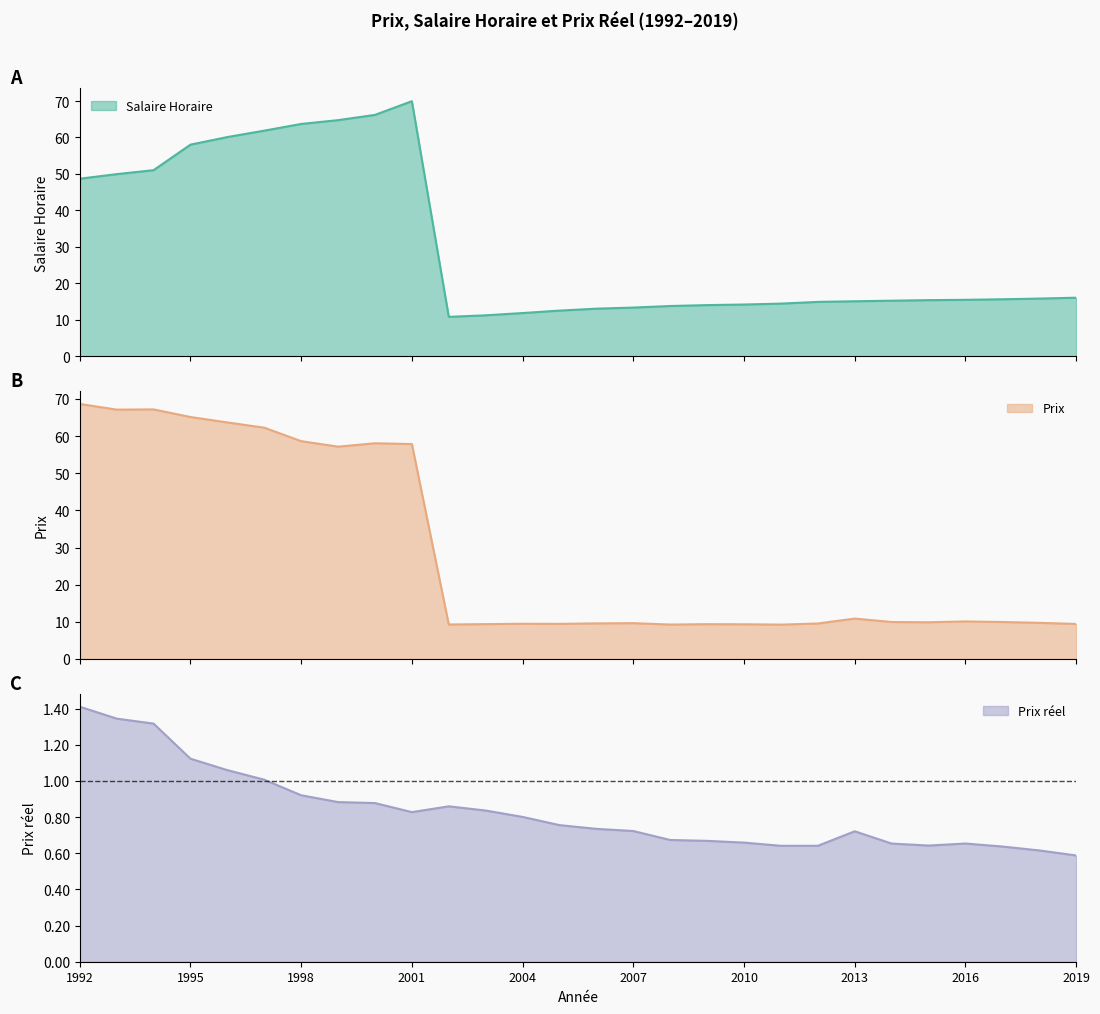

Reading right to left, list all the values displayed in this chart.

Salaire Horaire: 16.1	15.8	15.6	15.5	15.4	15.2	15.1	14.9	14.4	14.2	14.0	13.8	13.3	13.0	12.5	11.8	11.2	10.8	70.0	66.2	64.8	63.7	61.9	60.1	58.0	51.0	49.9	48.7
Prix: 9.4	9.7	9.9	10.1	9.9	9.9	10.9	9.6	9.2	9.3	9.4	9.3	9.6	9.6	9.4	9.5	9.4	9.3	57.9	58.1	57.2	58.6	62.3	63.7	65.1	67.2	67.1	68.7
Prix reel: 0.6	0.6	0.6	0.7	0.6	0.7	0.7	0.6	0.6	0.7	0.7	0.7	0.7	0.7	0.8	0.8	0.8	0.9	0.8	0.9	0.9	0.9	1.0	1.1	1.1	1.3	1.3	1.4